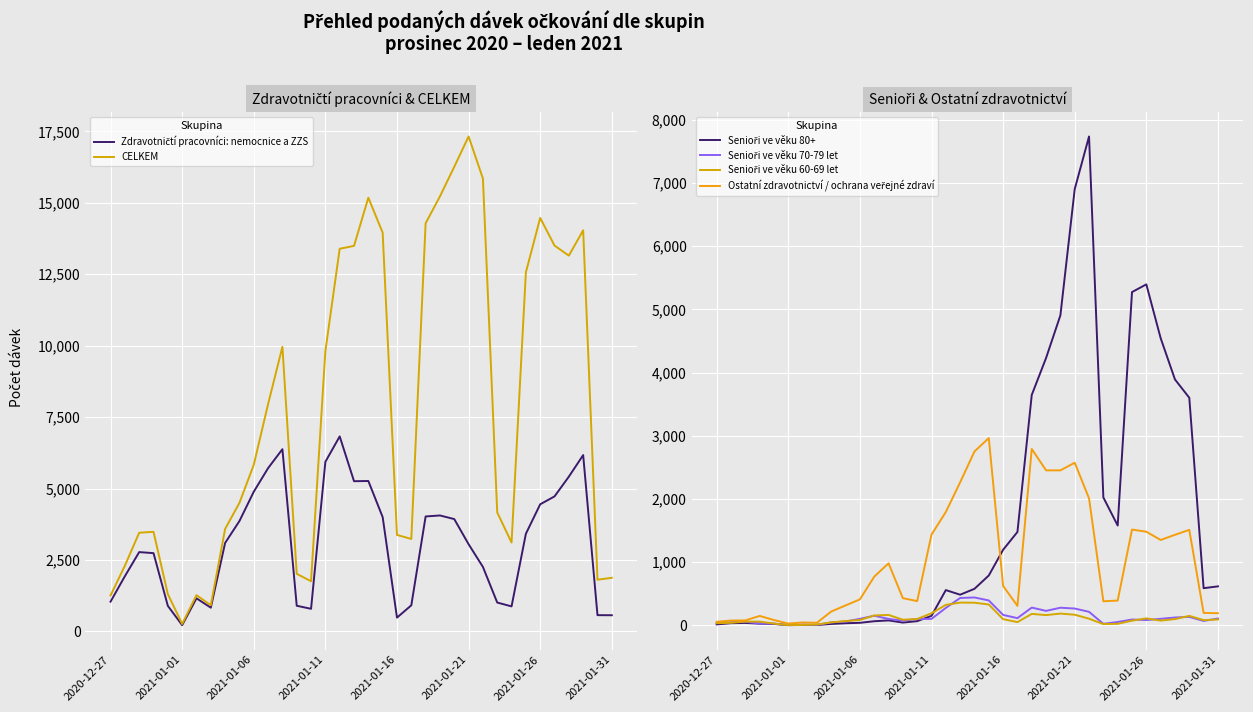

At which label does CELKEM reach its peak?

2021-01-21